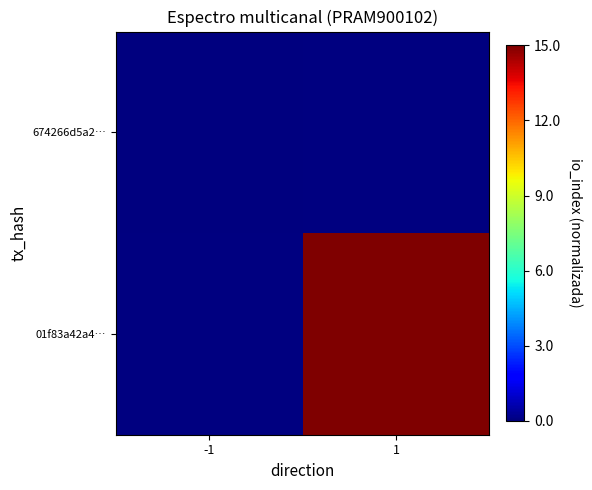

Which category has the lowest value in the 674266d5a2… series?

-1